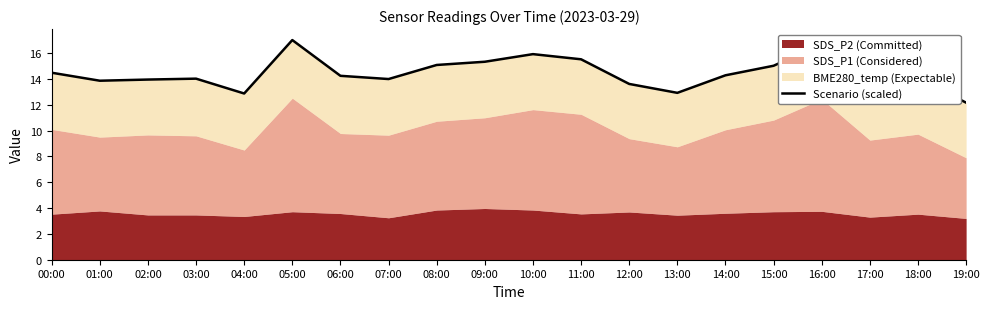

What is the label of the 13th point from the right?

07:00